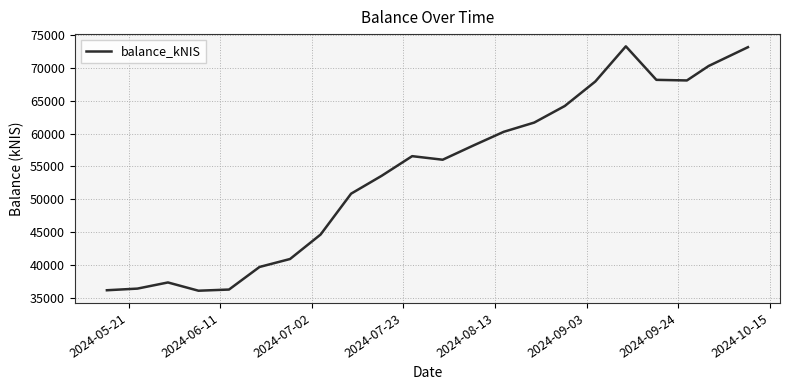

Is this an area chart (filled region under the line)?

No